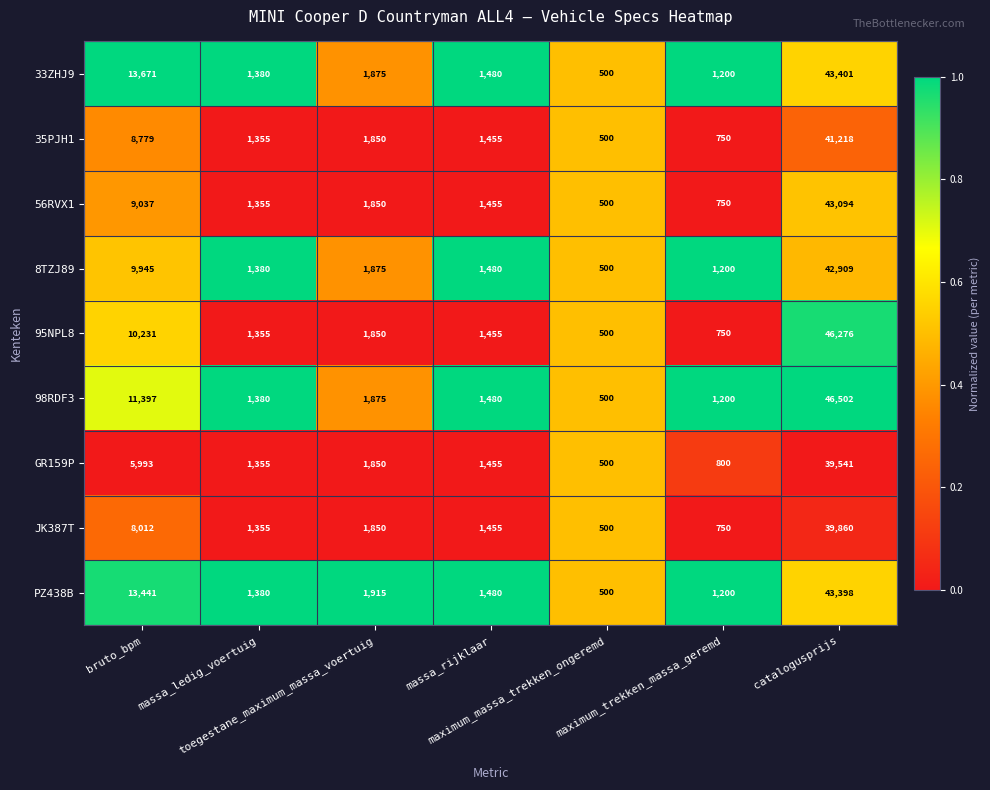

What is the sum of all 56RVX1 values?

58041